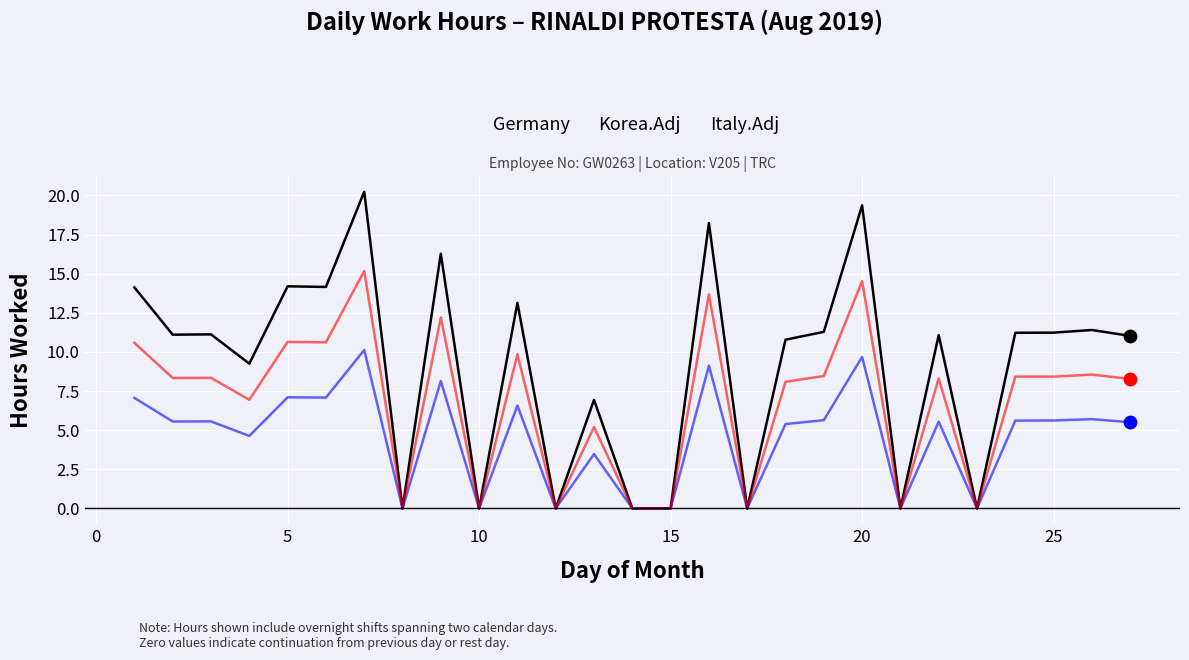

Which series has the largest total across all categories?

Germany